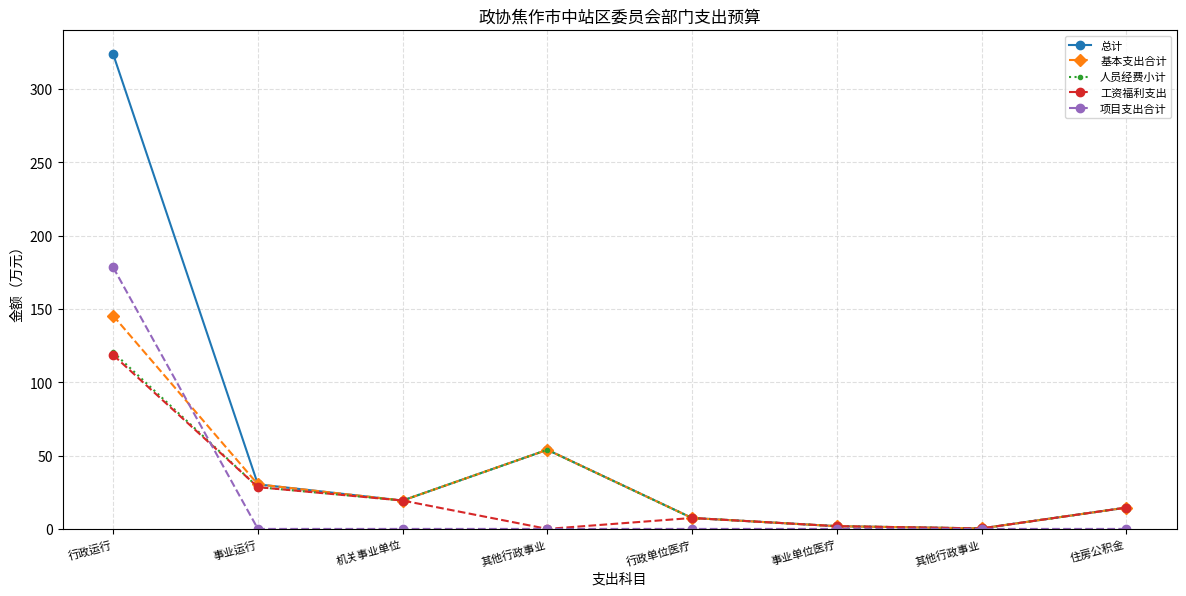

Reading left to right, extract all data points from this chart.

总计: 行政运行=323.6	事业运行=30.4	机关事业单位=19.4	其他行政事业=54.0	行政单位医疗=7.5	事业单位医疗=1.9	其他行政事业=0.3	住房公积金=14.5
基本支出合计: 行政运行=145.3	事业运行=30.4	机关事业单位=19.4	其他行政事业=54.0	行政单位医疗=7.5	事业单位医疗=1.9	其他行政事业=0.3	住房公积金=14.5
人员经费小计: 行政运行=120.4	事业运行=28.5	机关事业单位=19.4	其他行政事业=54.0	行政单位医疗=7.5	事业单位医疗=1.9	其他行政事业=0.3	住房公积金=14.5
工资福利支出: 行政运行=118.5	事业运行=28.5	机关事业单位=19.4	其他行政事业=0.0	行政单位医疗=7.5	事业单位医疗=1.9	其他行政事业=0.3	住房公积金=14.5
项目支出合计: 行政运行=178.3	事业运行=0.0	机关事业单位=0.0	其他行政事业=0.0	行政单位医疗=0.0	事业单位医疗=0.0	其他行政事业=0.0	住房公积金=0.0